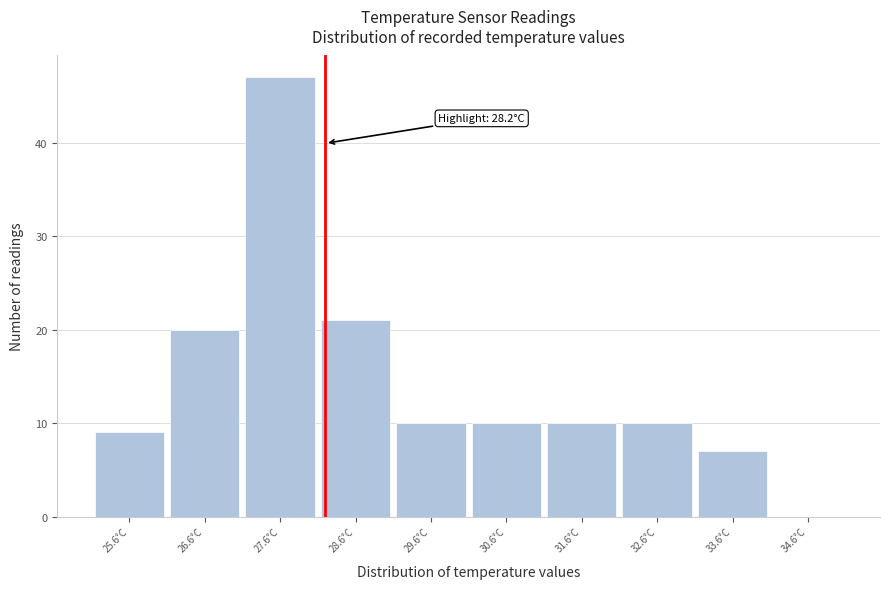

Which range on the x-axis has the tallest bar?

27.1 to 28.1